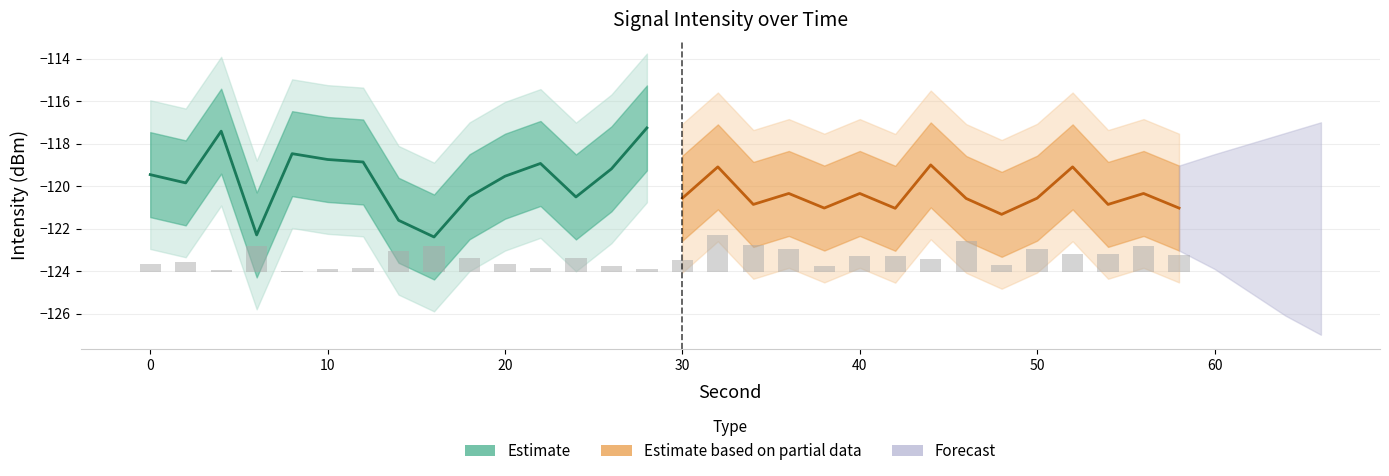

How many values in the Estimate based on partial data series are below -120?

12